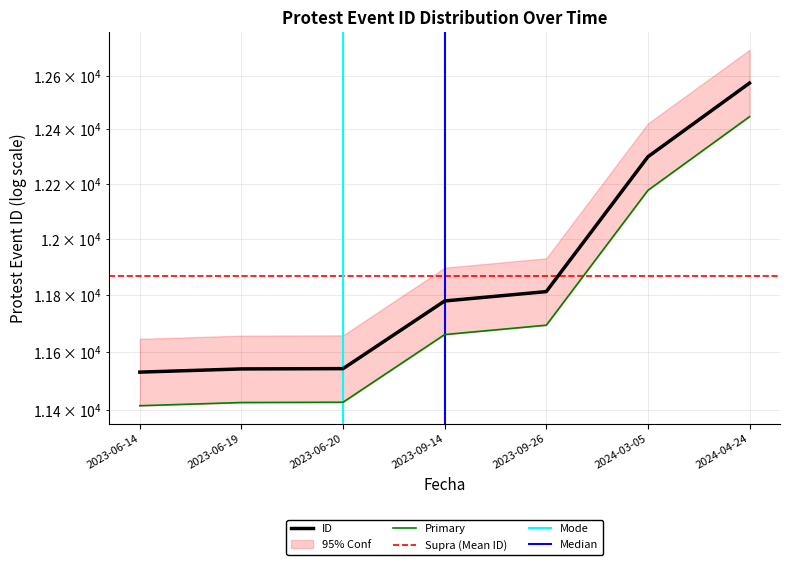

How many categories are shown in the chart?

7